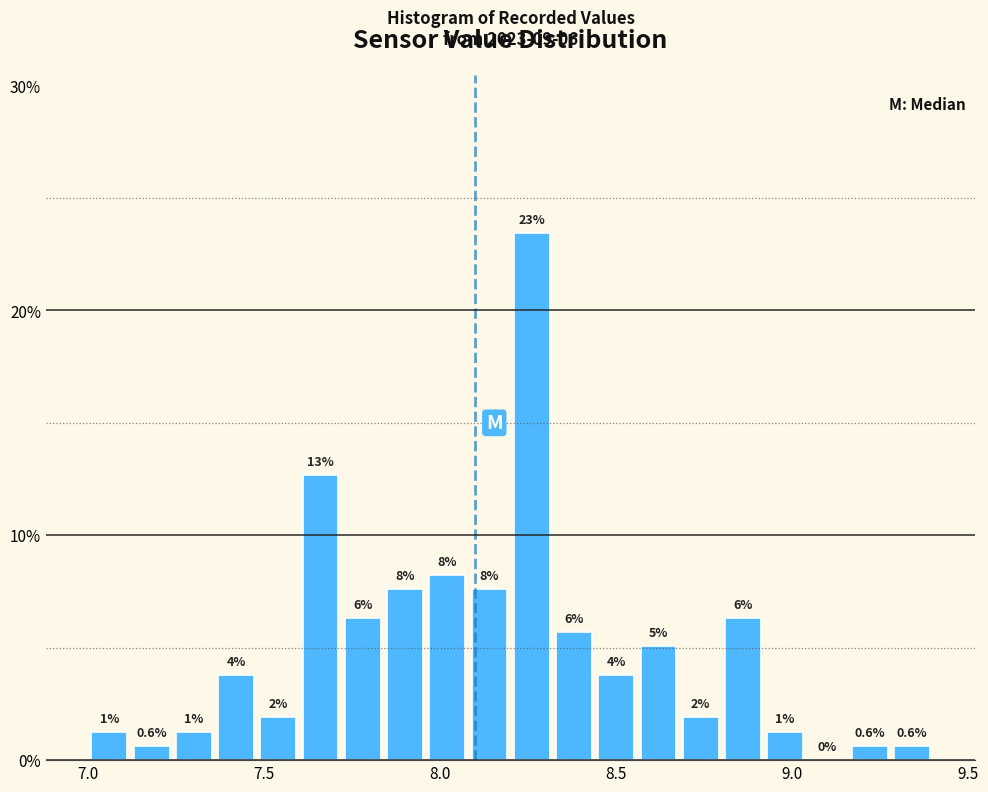

Around what value on the x-axis is the tallest bar? Give the approximate position of its centre, as read against the axis.

8.25